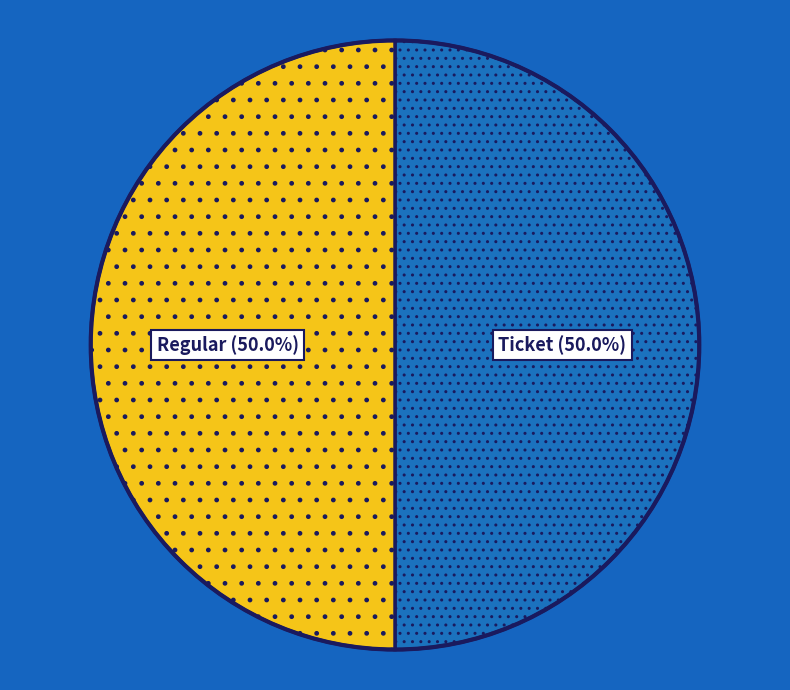

What is the largest slice in the pie chart?

Ticket